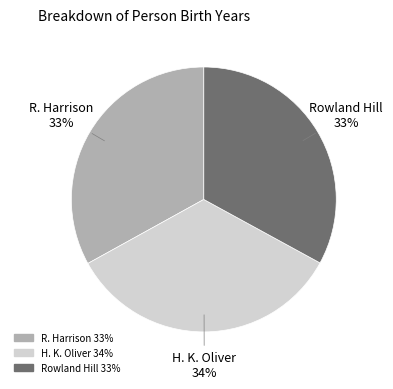

Is it true that R. Harrison is 33% of the pie?

True